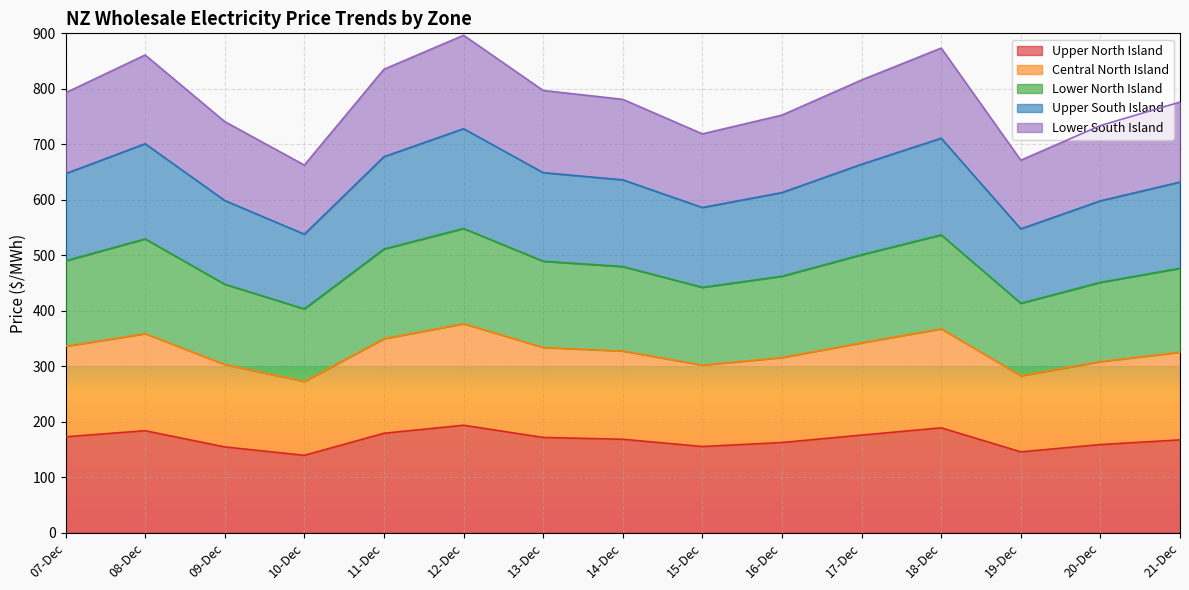

What is the total value across all series at 07-Dec?

792.8